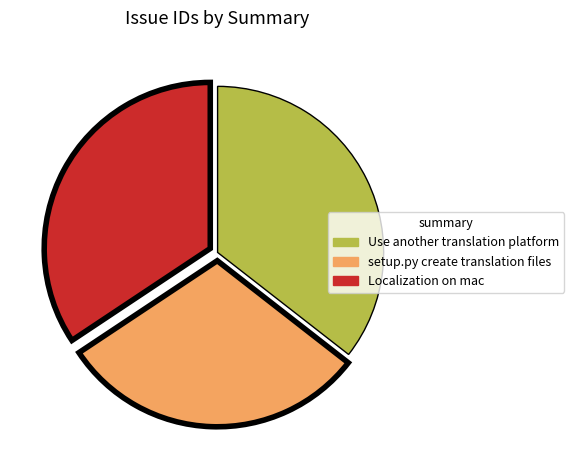

Is Localization on mac the majority of the pie?

No